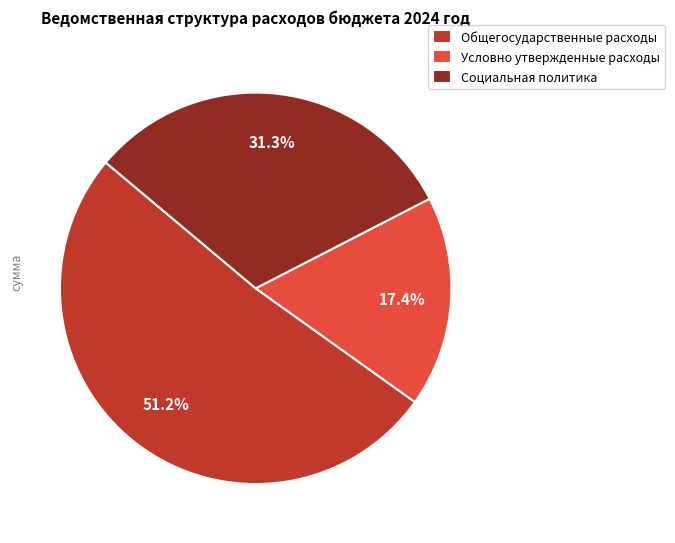

Which slice is the smallest?

Условно утвержденные расходы